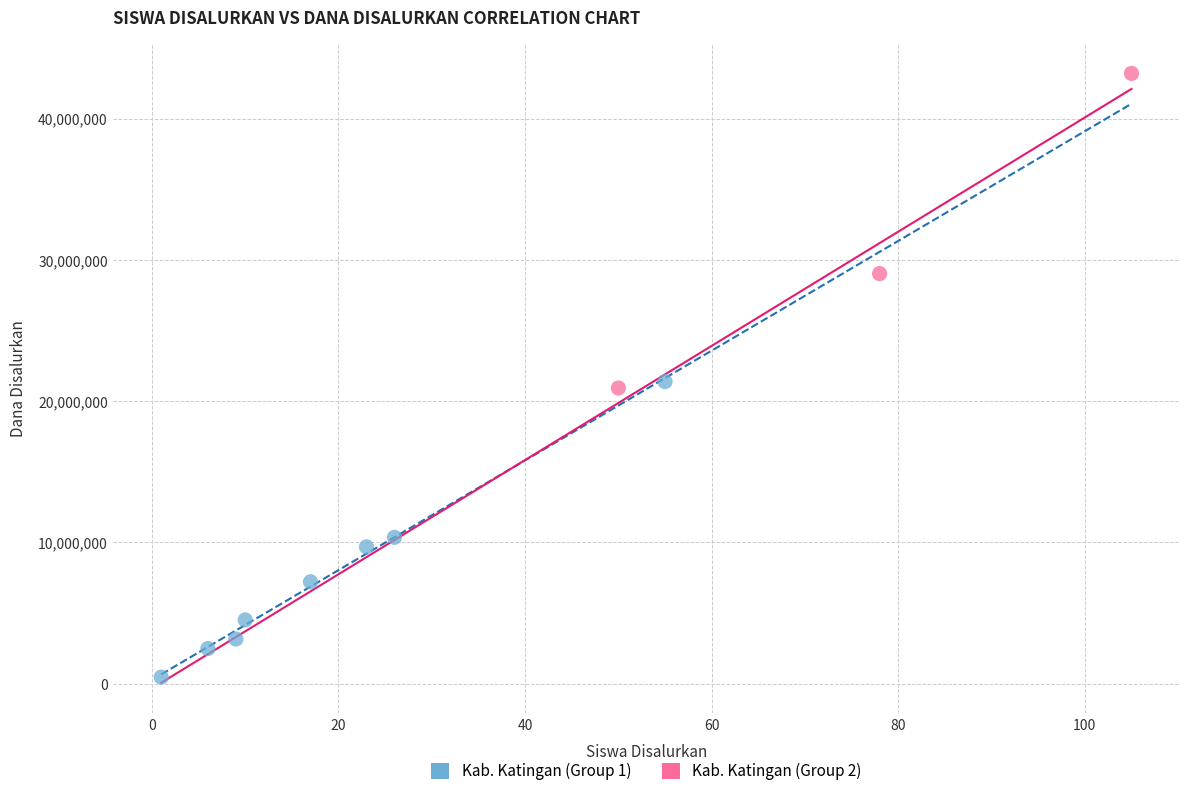

Which series reaches the minimum Y coordinate?

Kab. Katingan (Group 1)